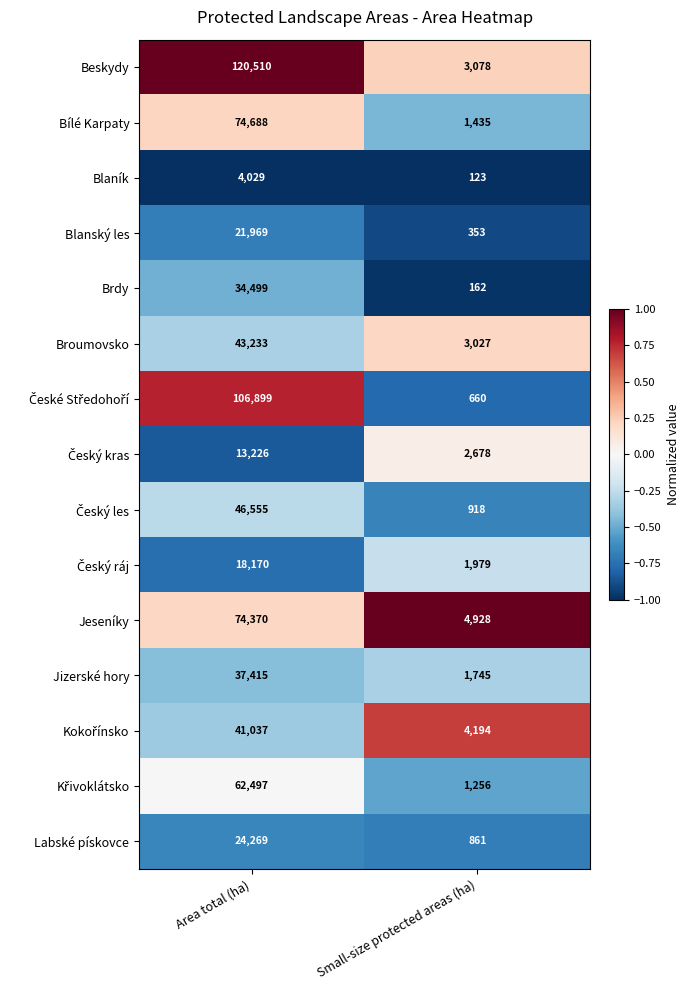

True or false: Labské pískovce has a value of 24269 at Area total (ha).

True